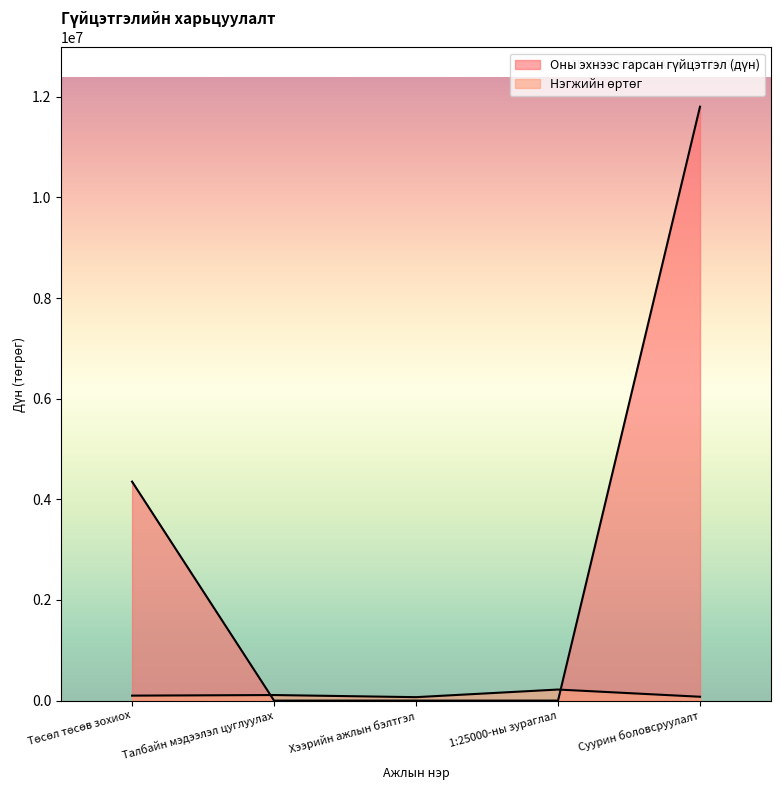

What is the difference between the highest and lowest values at Суурин боловсруулалт?

11724962.7